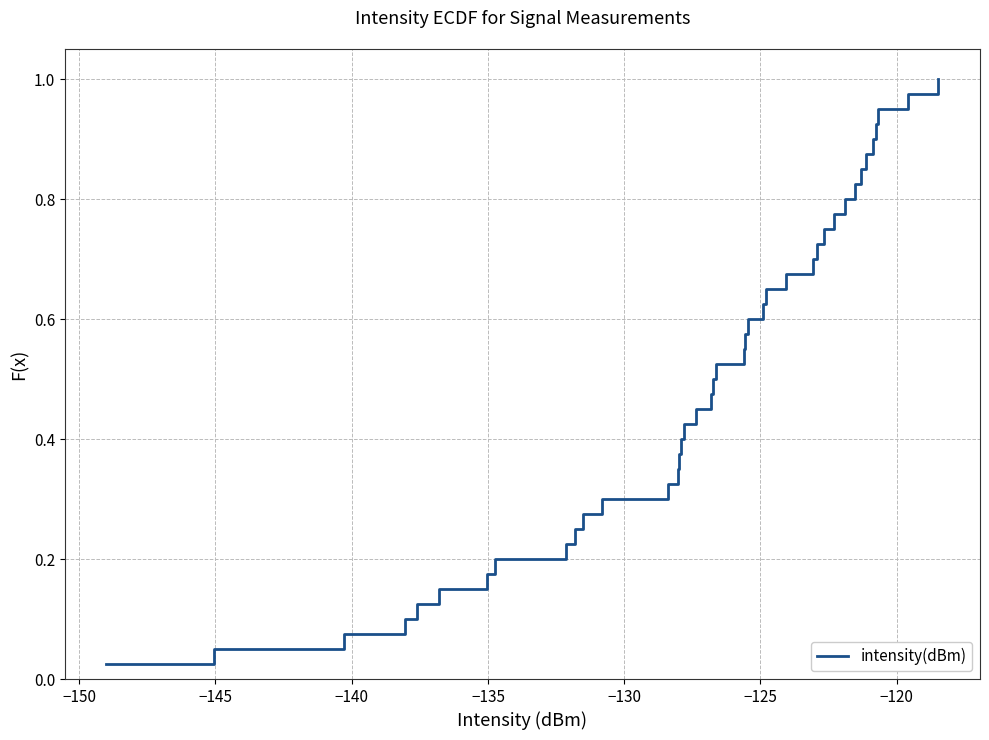

What is the maximum value shown in the chart?

1.0